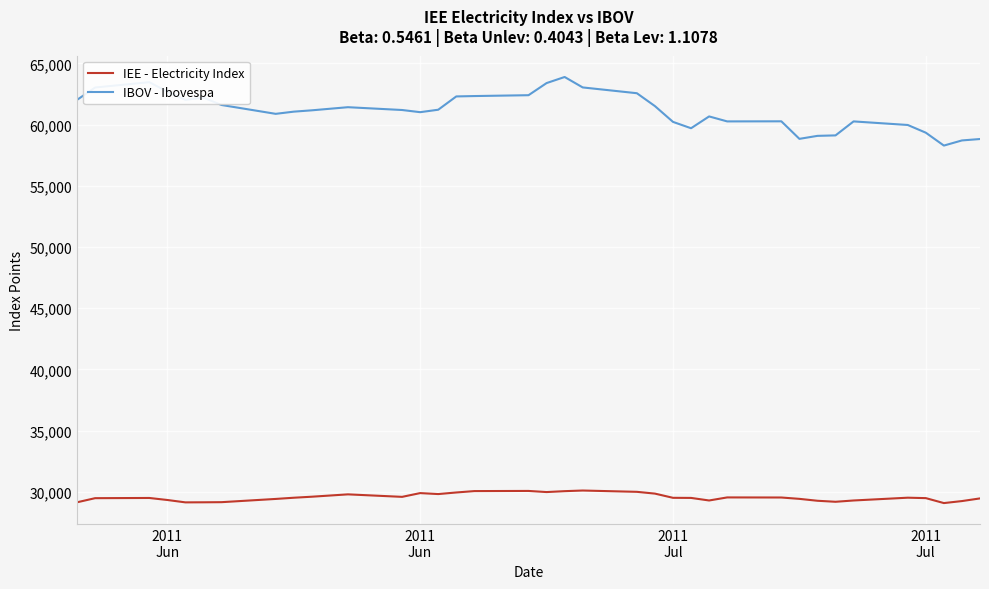

Which series has the widest spread of values?

IBOV - Ibovespa